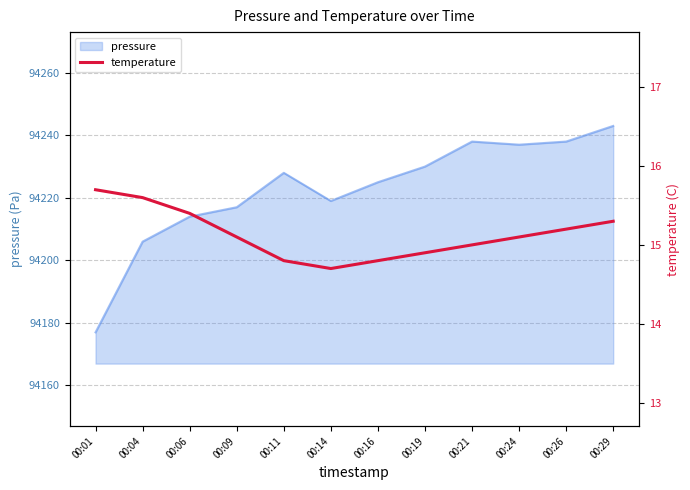

Rank the categories by value from lowest to highest.

00:14, 00:11, 00:16, 00:19, 00:21, 00:09, 00:24, 00:26, 00:29, 00:06, 00:04, 00:01